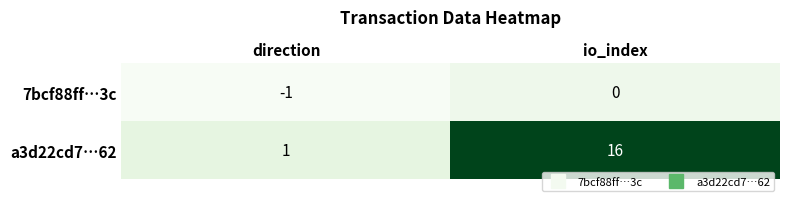

The value of a3d22cd7…62 at io_index is 7. True or false?

False